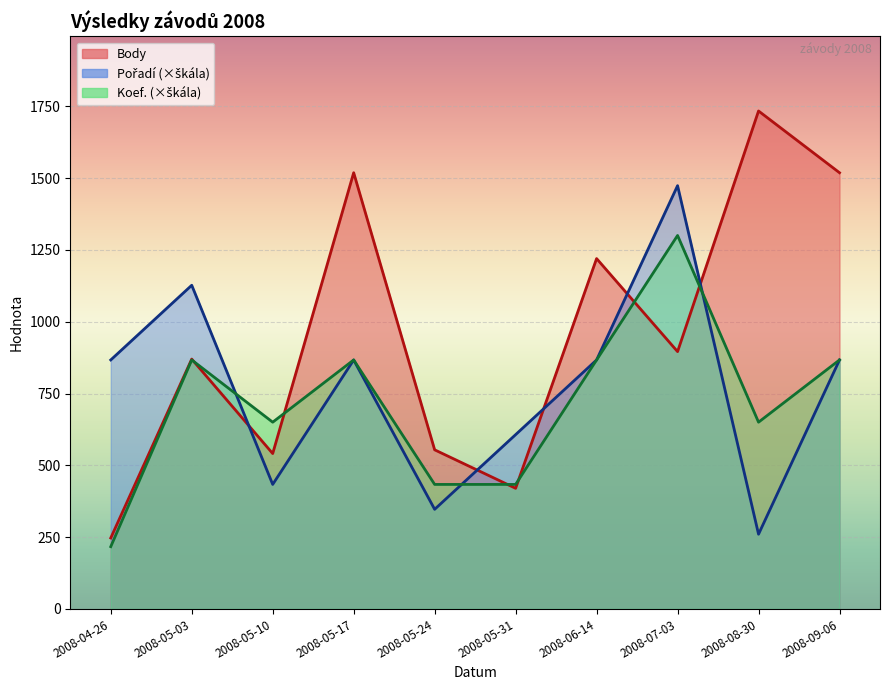

Which series has the largest range (max minus min)?

Body